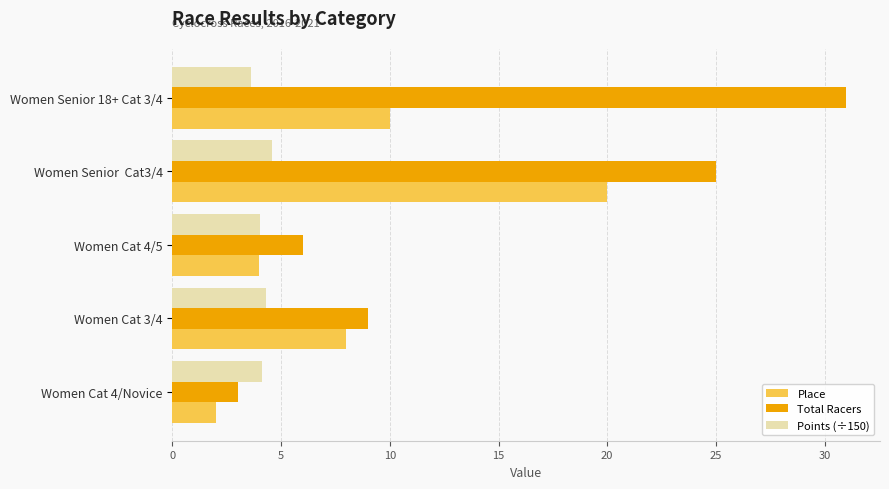

Rank the series by their average value, from highest to lowest.

Total Racers, Place, Points (÷150)